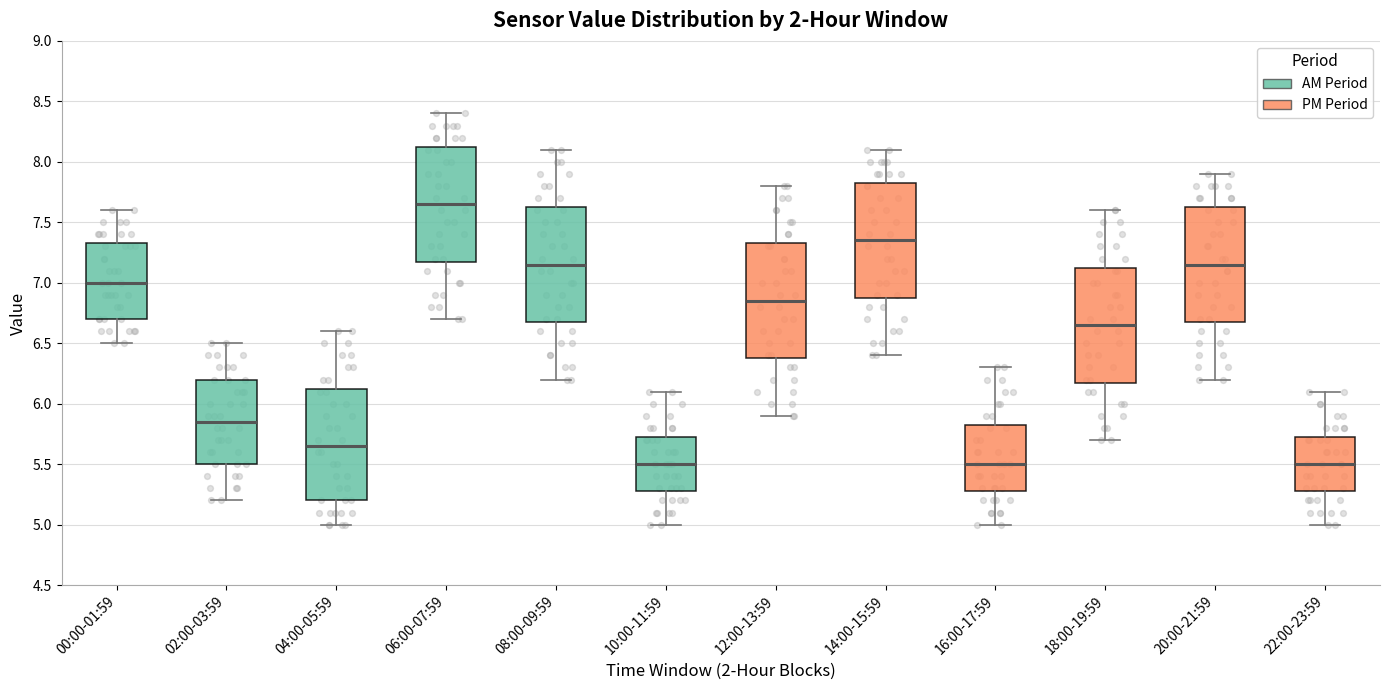

Reading left to right, transcribe this box plot: for each box, give where its median line is, the range the box spans, and where its two whiskers end, as read against the y-axis. The values are not printed on the chart, so give them approximately, as read against the axis.

00:00-01:59: median 7.00, box 6.70 to 7.35, whiskers 6.50 to 7.60
02:00-03:59: median 5.85, box 5.50 to 6.20, whiskers 5.20 to 6.50
04:00-05:59: median 5.65, box 5.20 to 6.15, whiskers 5.00 to 6.60
06:00-07:59: median 7.65, box 7.20 to 8.15, whiskers 6.70 to 8.40
08:00-09:59: median 7.15, box 6.70 to 7.65, whiskers 6.20 to 8.10
10:00-11:59: median 5.50, box 5.30 to 5.75, whiskers 5.00 to 6.10
12:00-13:59: median 6.85, box 6.40 to 7.35, whiskers 5.90 to 7.80
14:00-15:59: median 7.35, box 6.90 to 7.85, whiskers 6.40 to 8.10
16:00-17:59: median 5.50, box 5.30 to 5.85, whiskers 5.00 to 6.30
18:00-19:59: median 6.65, box 6.20 to 7.15, whiskers 5.70 to 7.60
20:00-21:59: median 7.15, box 6.70 to 7.65, whiskers 6.20 to 7.90
22:00-23:59: median 5.50, box 5.30 to 5.75, whiskers 5.00 to 6.10